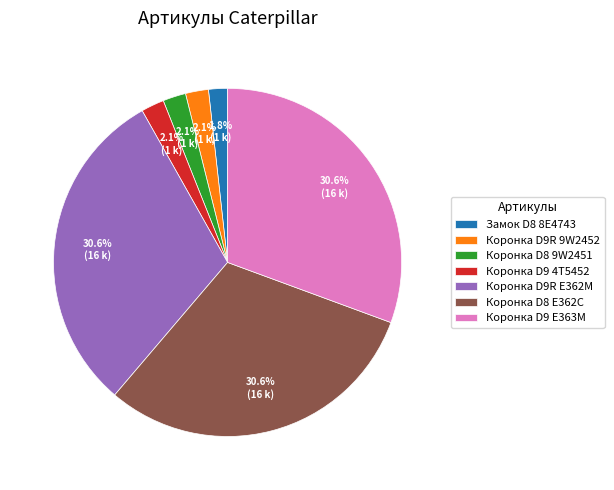

Approximately how many times larger is the value at Коронка D8 E362C compared to Коронка D9R E362M?

1.0